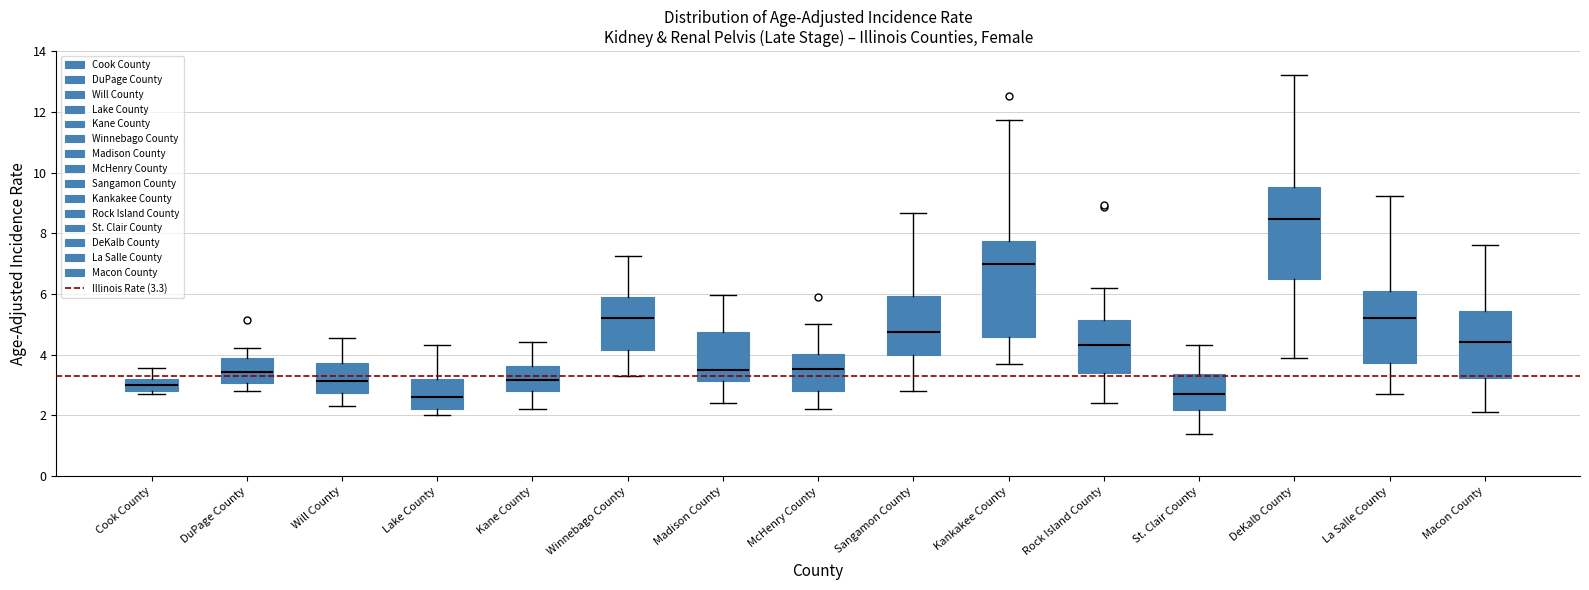

Where is the upper edge of the box for Rock Island County on the y-axis? The values are not printed on the chart, so give them approximately, as read against the axis.

5.2